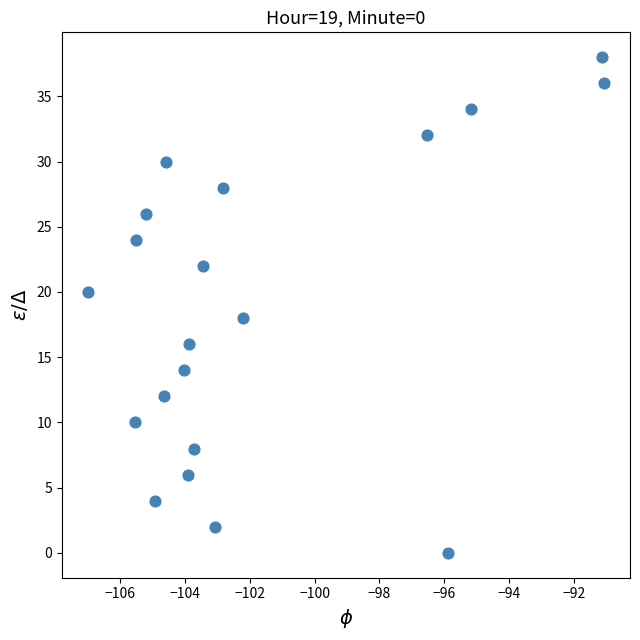

What is the range of Y values (max minus min)?

38